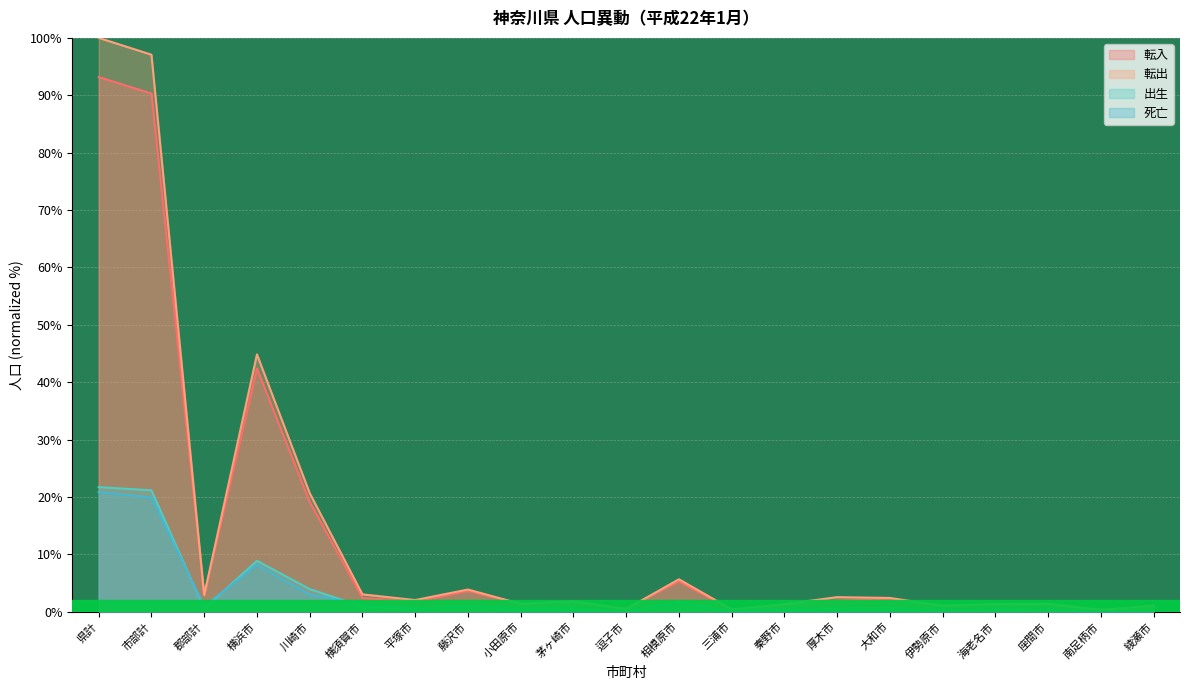

Is the value of 転出 at 伊勢原市 greater than the value of 死亡 at 厚木市?

Yes